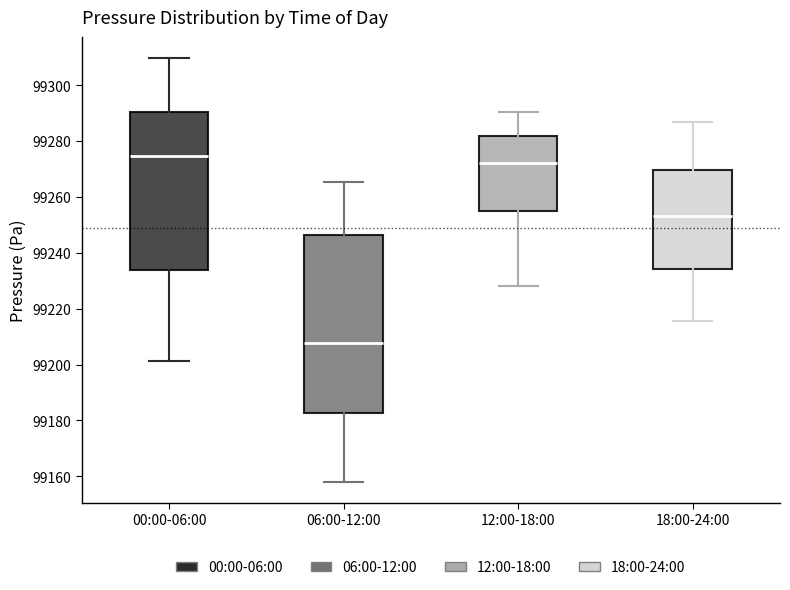

Reading left to right, read every box against the y-axis: the position of its median line, the range the box covers, and the ends of its whiskers. The values are not printed on the chart, so give them approximately, as read against the axis.

00:00-06:00: median 99274, box 99234 to 99290, whiskers 99202 to 99310
06:00-12:00: median 99208, box 99182 to 99246, whiskers 99158 to 99266
12:00-18:00: median 99272, box 99256 to 99282, whiskers 99228 to 99290
18:00-24:00: median 99254, box 99234 to 99270, whiskers 99216 to 99288